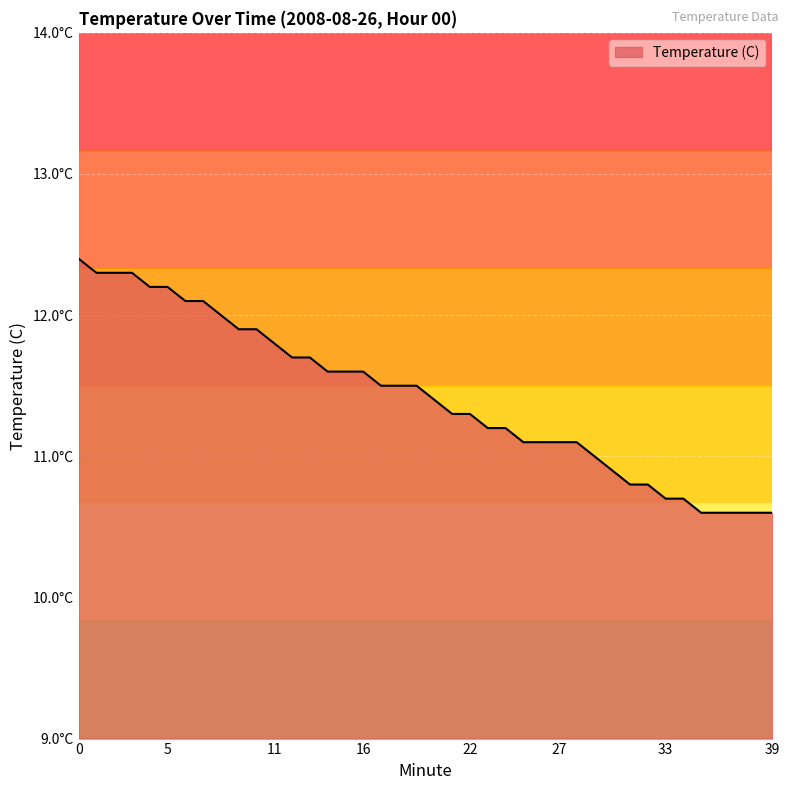

Reading left to right, what are all the values shown in this chart?

12.4	12.3	12.3	12.3	12.2	12.2	12.1	12.1	12.0	11.9	11.9	11.8	11.7	11.7	11.6	11.6	11.6	11.5	11.5	11.5	11.4	11.3	11.3	11.2	11.2	11.1	11.1	11.1	11.1	11.0	10.9	10.8	10.8	10.7	10.7	10.6	10.6	10.6	10.6	10.6